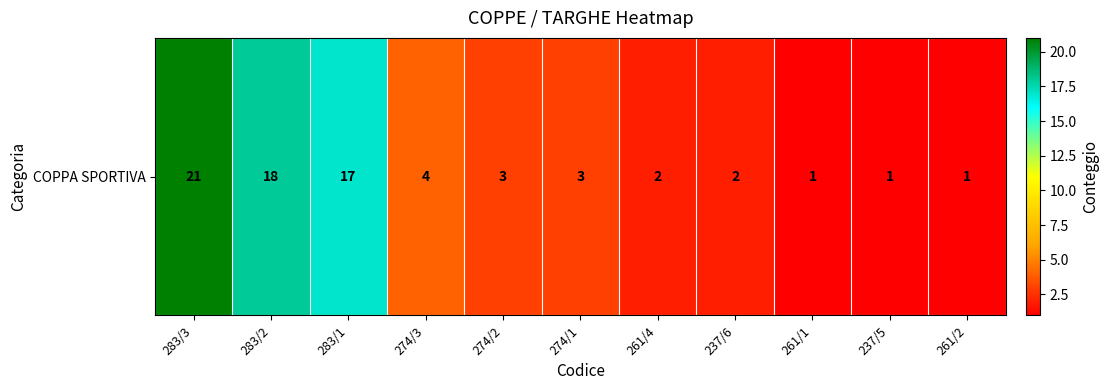

What is the difference between the maximum and second lowest values?

20